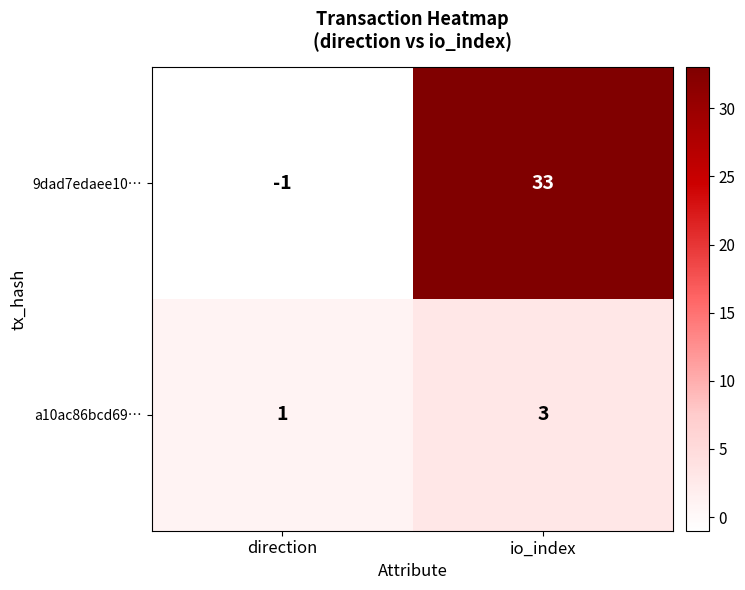

What is the greatest value displayed?

33